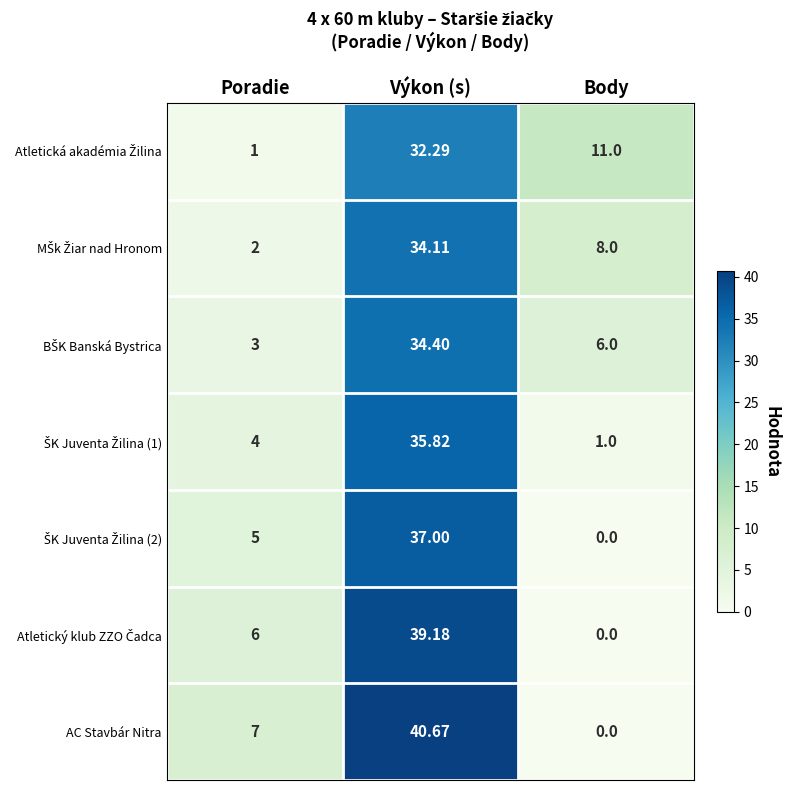

Rank the categories by AC Stavbár Nitra value from highest to lowest.

Výkon (s), Poradie, Body